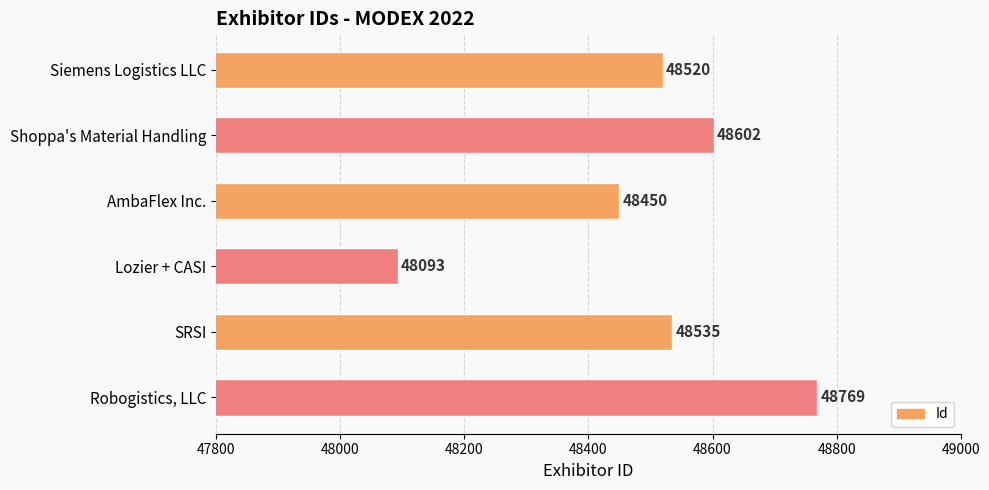

Between Siemens Logistics LLC and AmbaFlex Inc., which is larger?

Siemens Logistics LLC